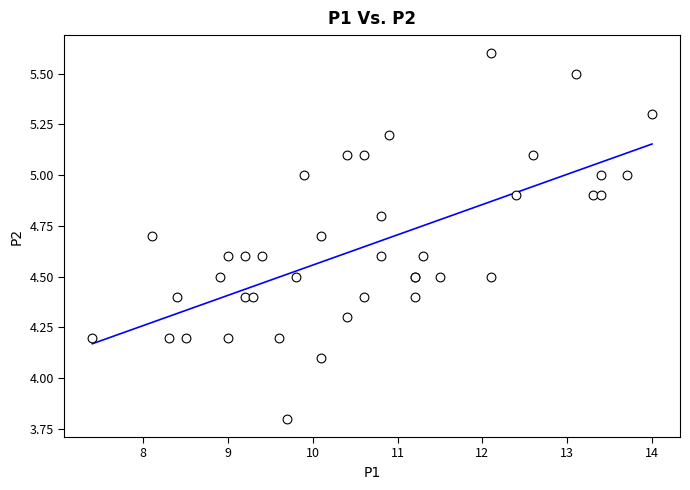

What Y value in the scatter plot is closest to 4?

4.1